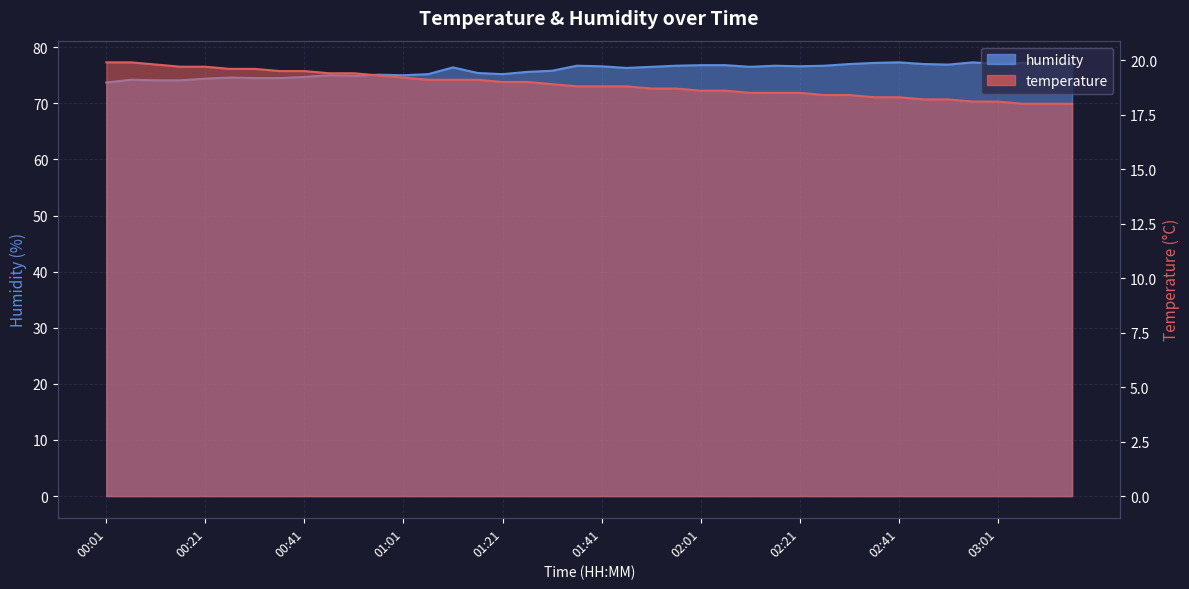

True or false: humidity and temperature intersect in this chart.

False